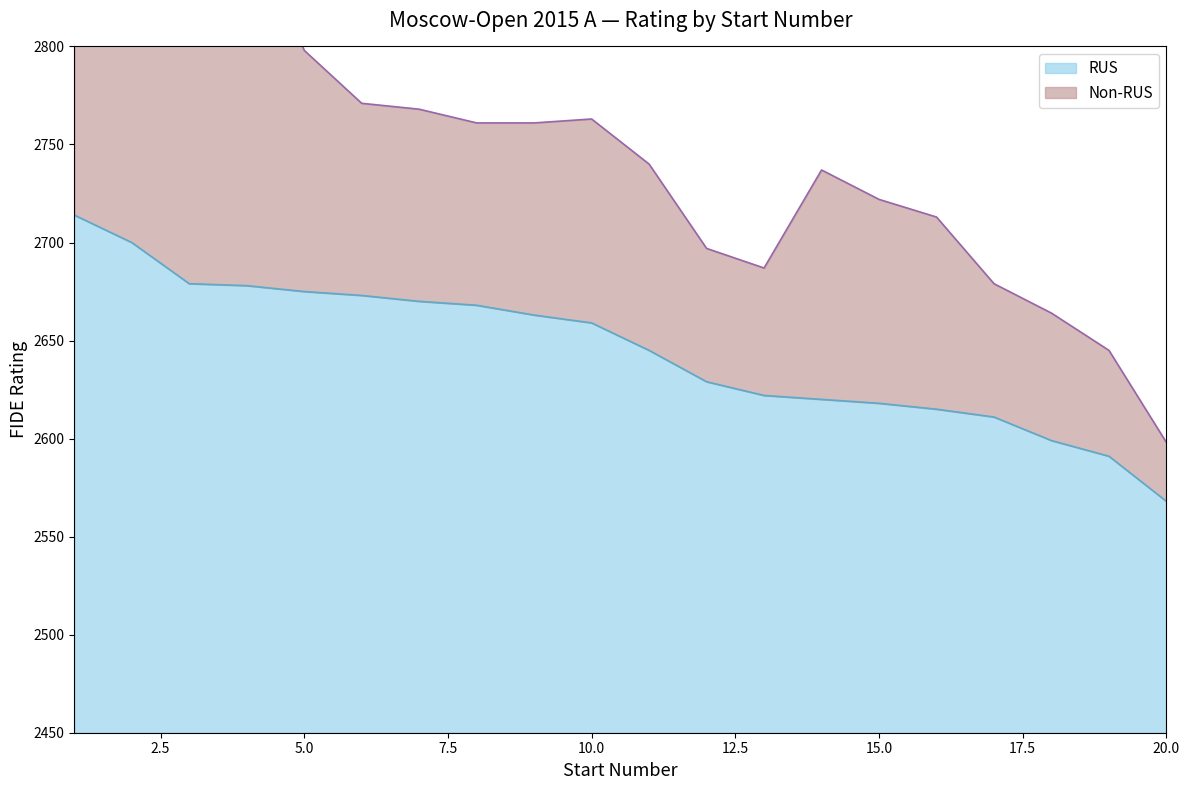

How many data points are less than 2659?

10